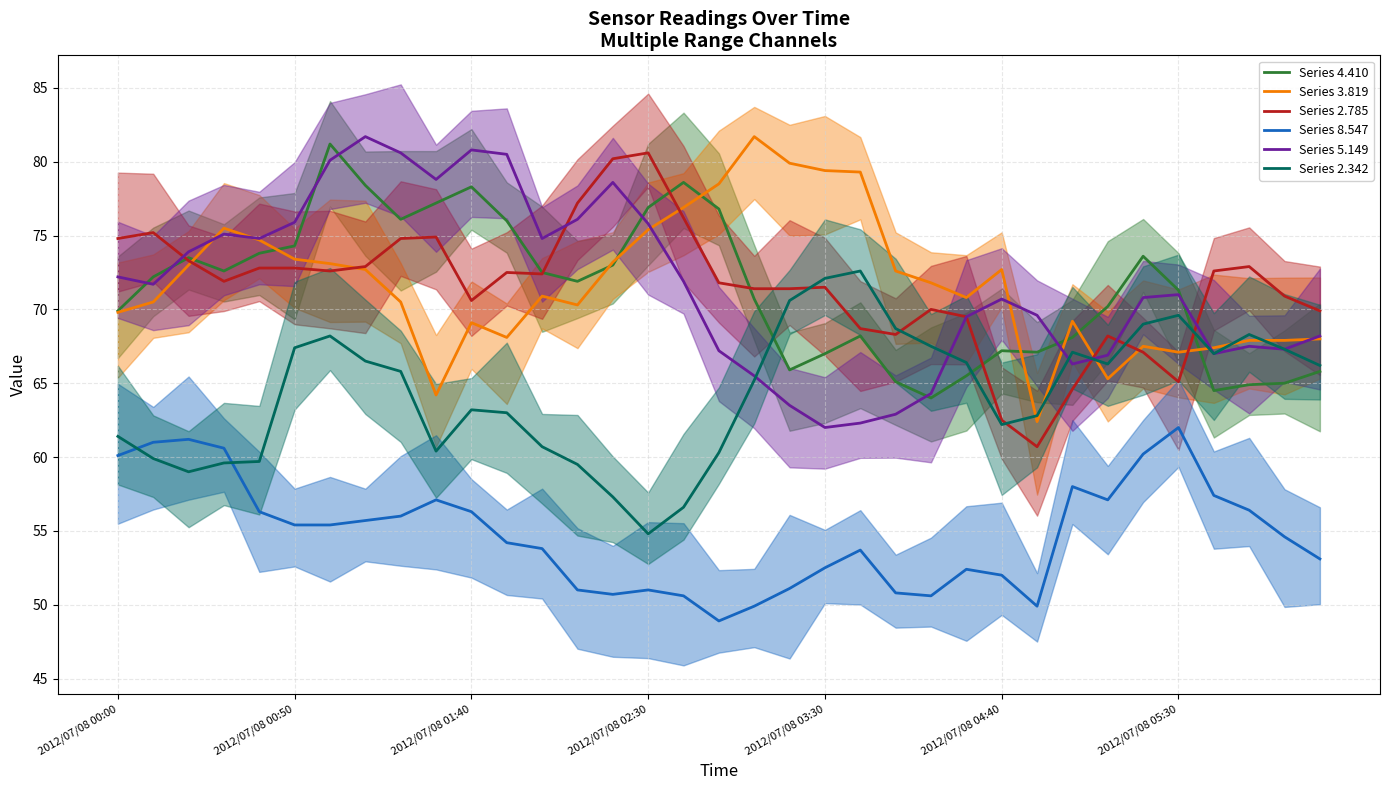

Where is Series 4.410 nearest to the value 72?

13